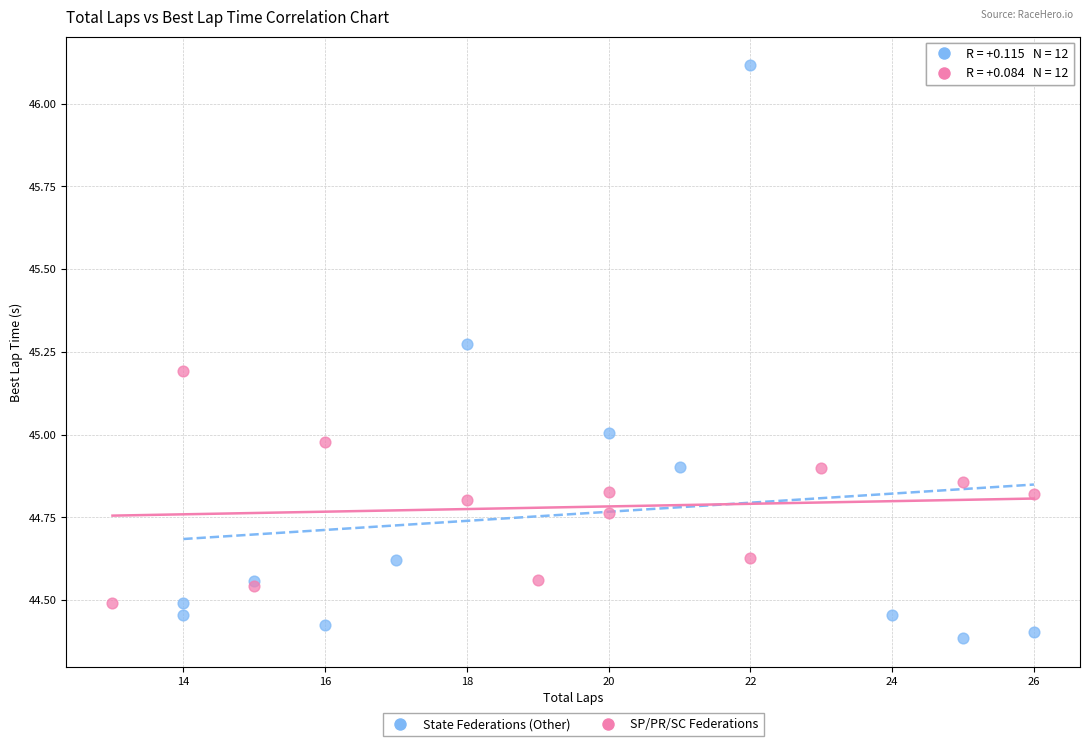

What are all the series names shown in the legend?

State Federations (Other), SP/PR/SC Federations